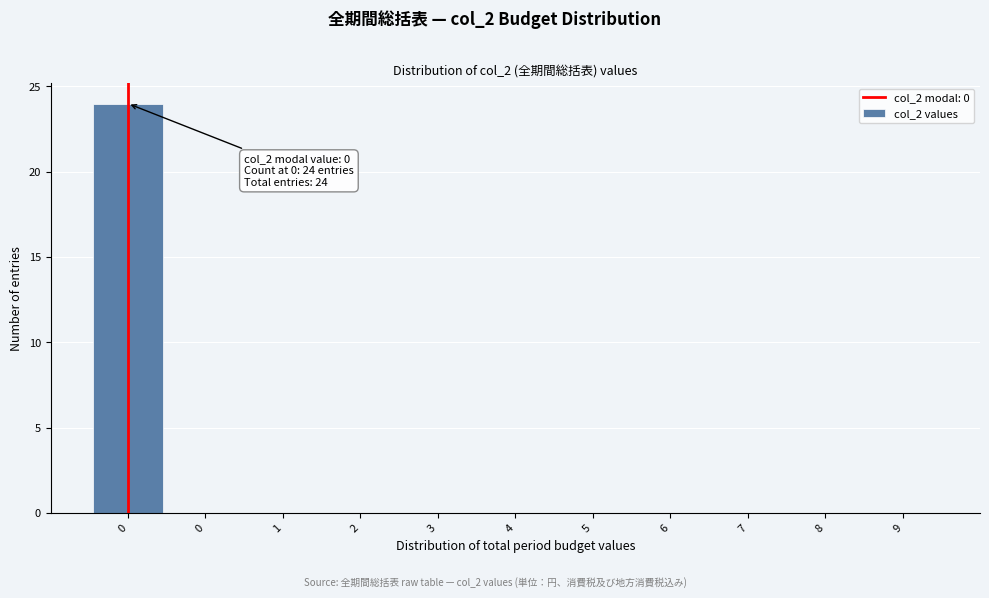

How many categories are shown in the chart?

11